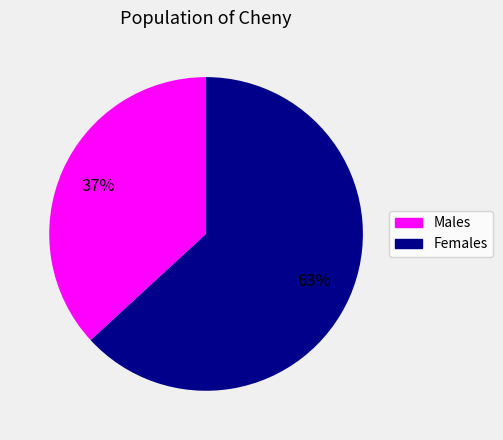

To the nearest percent, what is the average slice percentage?

50%